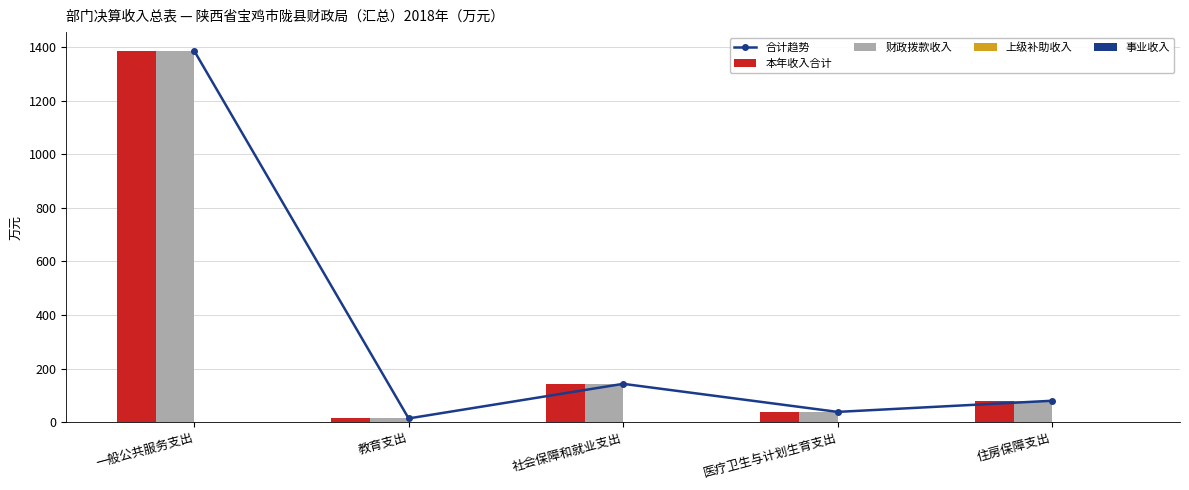

Reading left to right, extract all data points from this chart.

合计趋势: 1386.5	13.8	142.9	38.2	79.8
本年收入合计: 1386.5	13.8	142.9	38.2	79.8
财政拨款收入: 1386.5	13.8	142.9	38.2	79.8
上级补助收入: 0.0	0.0	0.0	0.0	0.0
事业收入: 0.0	0.0	0.0	0.0	0.0